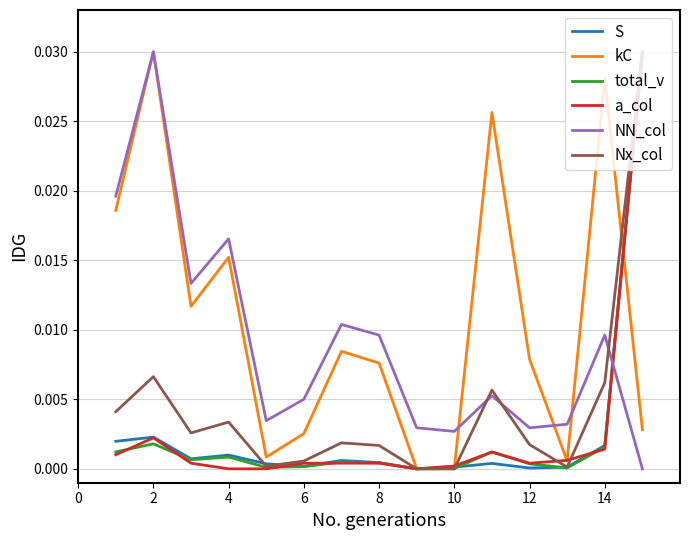

Which series ends up on top after the final intersection of Nx_col and NN_col?

Nx_col